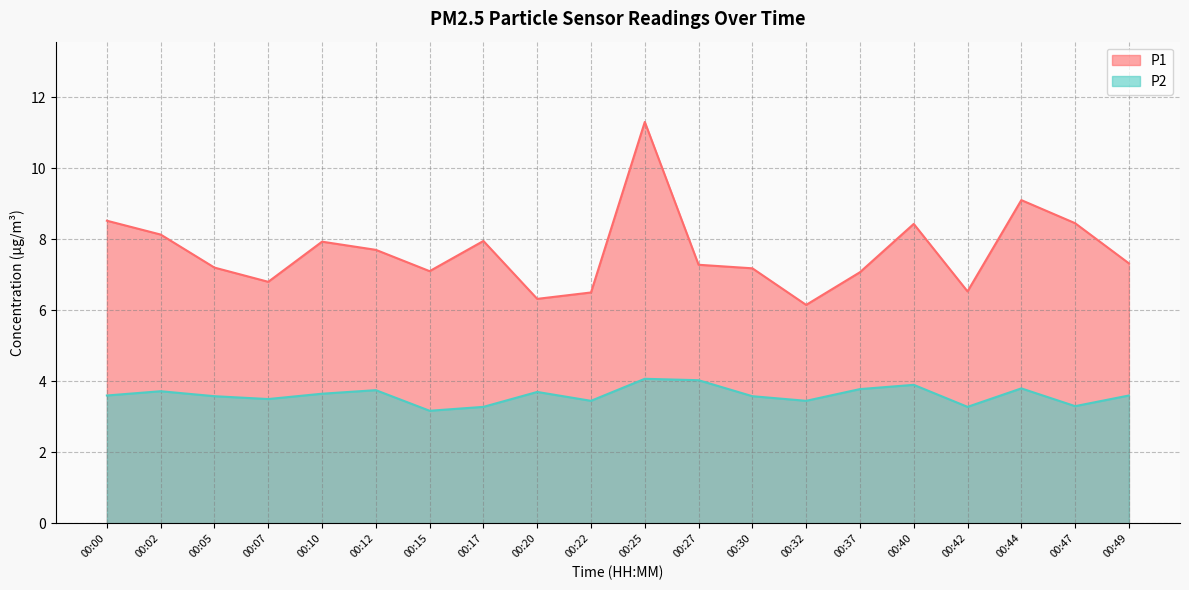

What is the difference between the second highest and second lowest values in the P1 series?

2.8